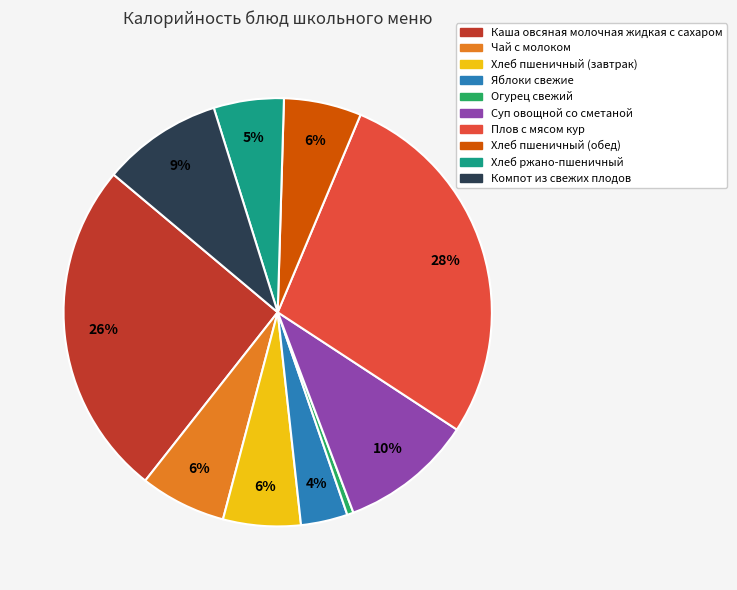

Which category has the biggest portion of the pie?

Плов с мясом кур